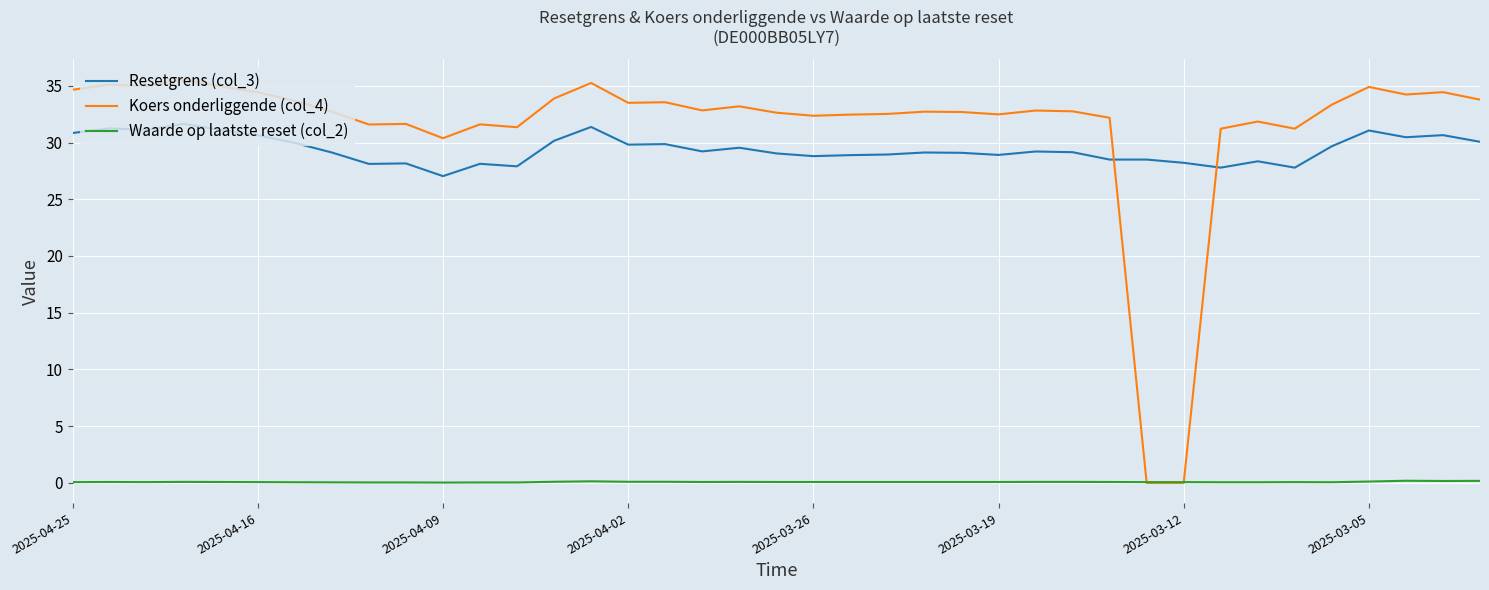

Which series has the largest total across all categories?

Koers onderliggende (col_4)